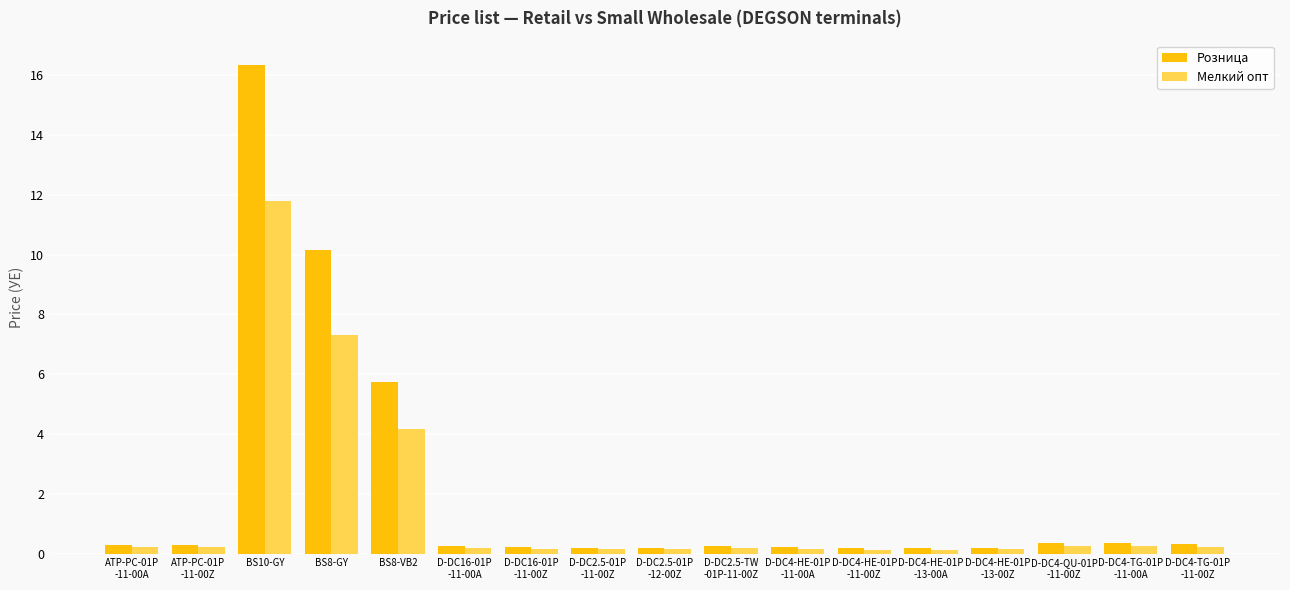

At which label is Мелкий опт closest to 5?

BS8-VB2